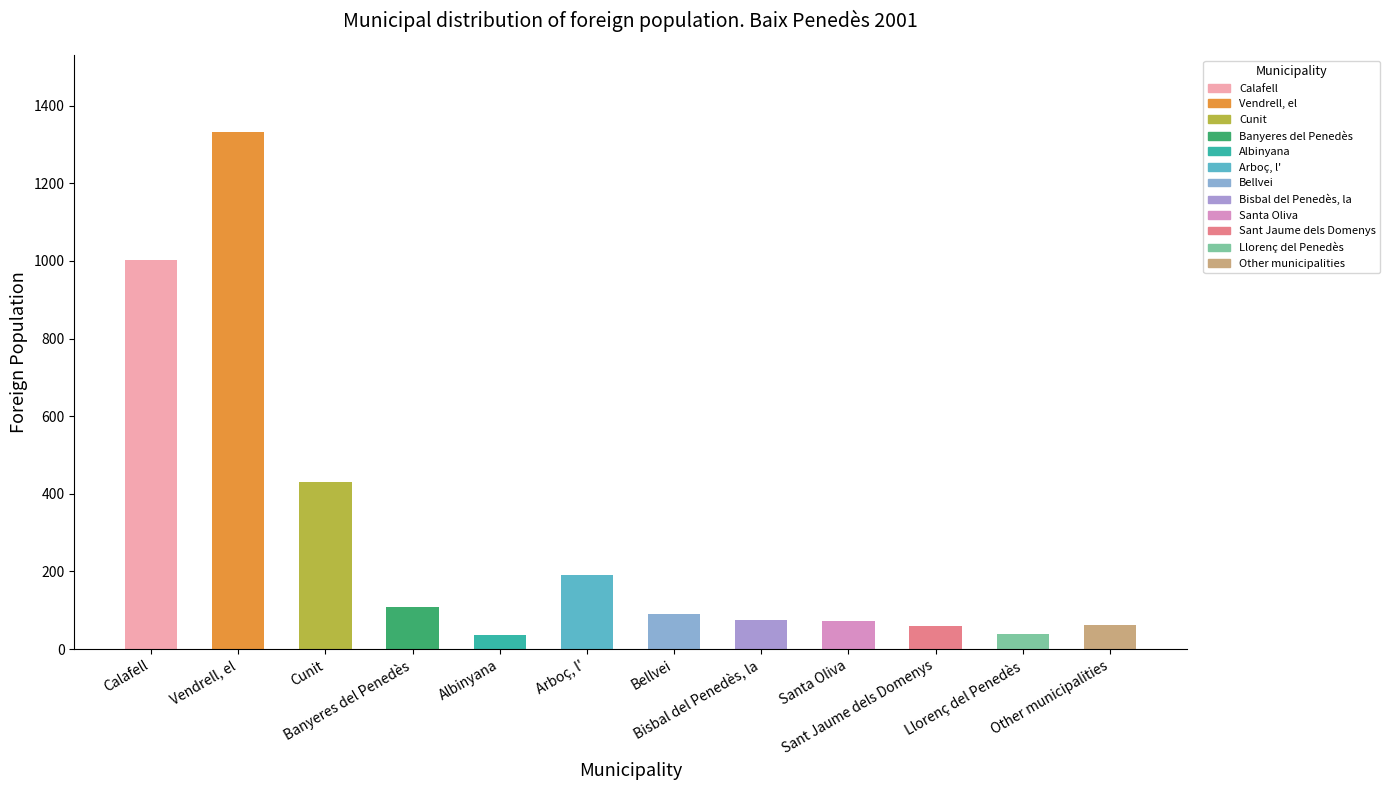

What value does the data have at Bisbal del Penedès, la, to the nearest 50?

100